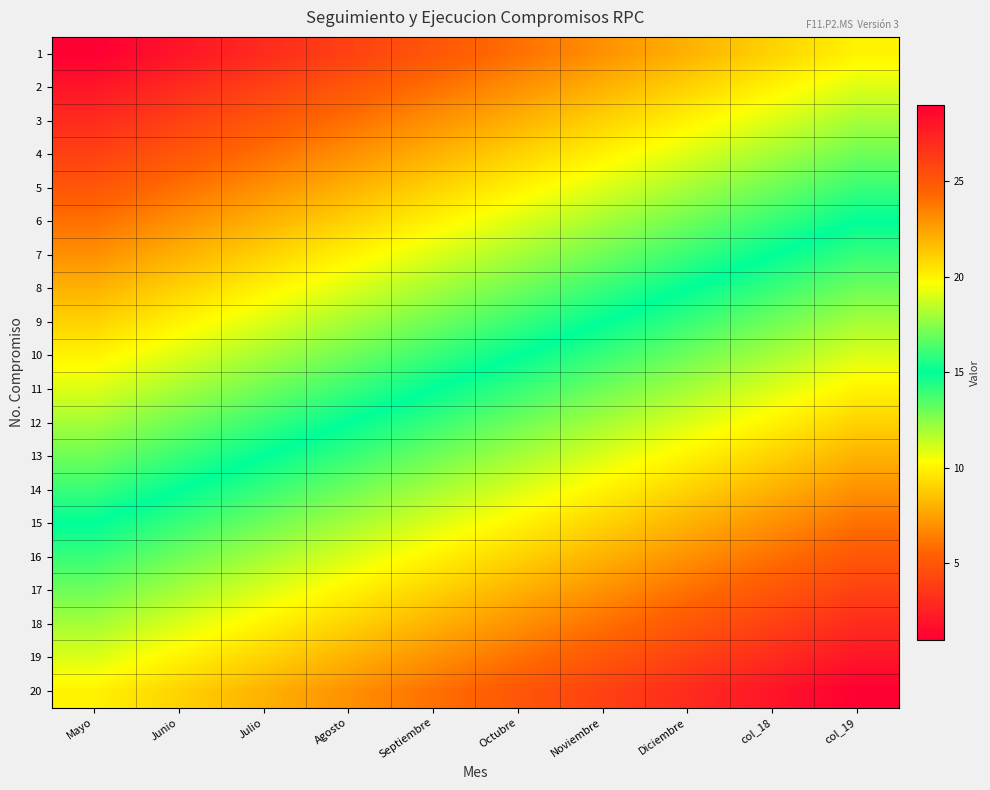

At col_19, list the series in order from smallest to largest.

1, 2, 3, 4, 5, 6, 7, 8, 9, 10, 11, 12, 13, 14, 15, 16, 17, 18, 19, 20